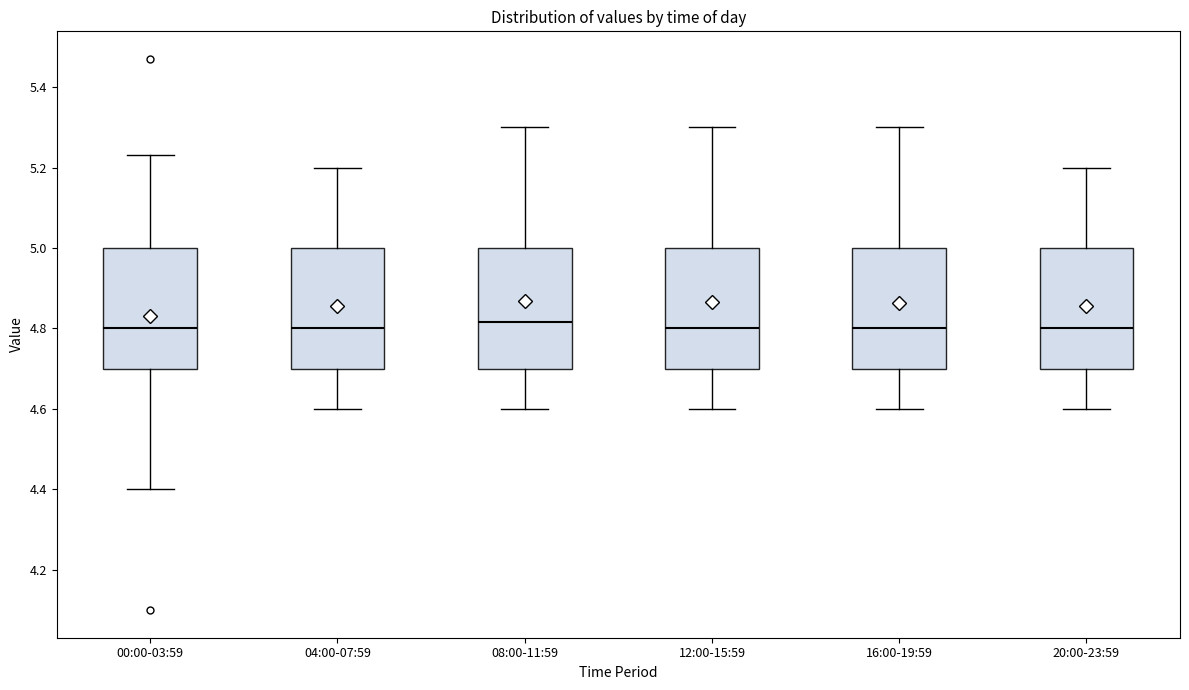

Reading left to right, transcribe this box plot: for each box, give where its median line is, the range the box spans, and where its two whiskers end, as read against the y-axis. The values are not printed on the chart, so give them approximately, as read against the axis.

00:00-03:59: median 4.80, box 4.70 to 5.00, whiskers 4.40 to 5.24
04:00-07:59: median 4.80, box 4.70 to 5.00, whiskers 4.60 to 5.20
08:00-11:59: median 4.82, box 4.70 to 5.00, whiskers 4.60 to 5.30
12:00-15:59: median 4.80, box 4.70 to 5.00, whiskers 4.60 to 5.30
16:00-19:59: median 4.80, box 4.70 to 5.00, whiskers 4.60 to 5.30
20:00-23:59: median 4.80, box 4.70 to 5.00, whiskers 4.60 to 5.20